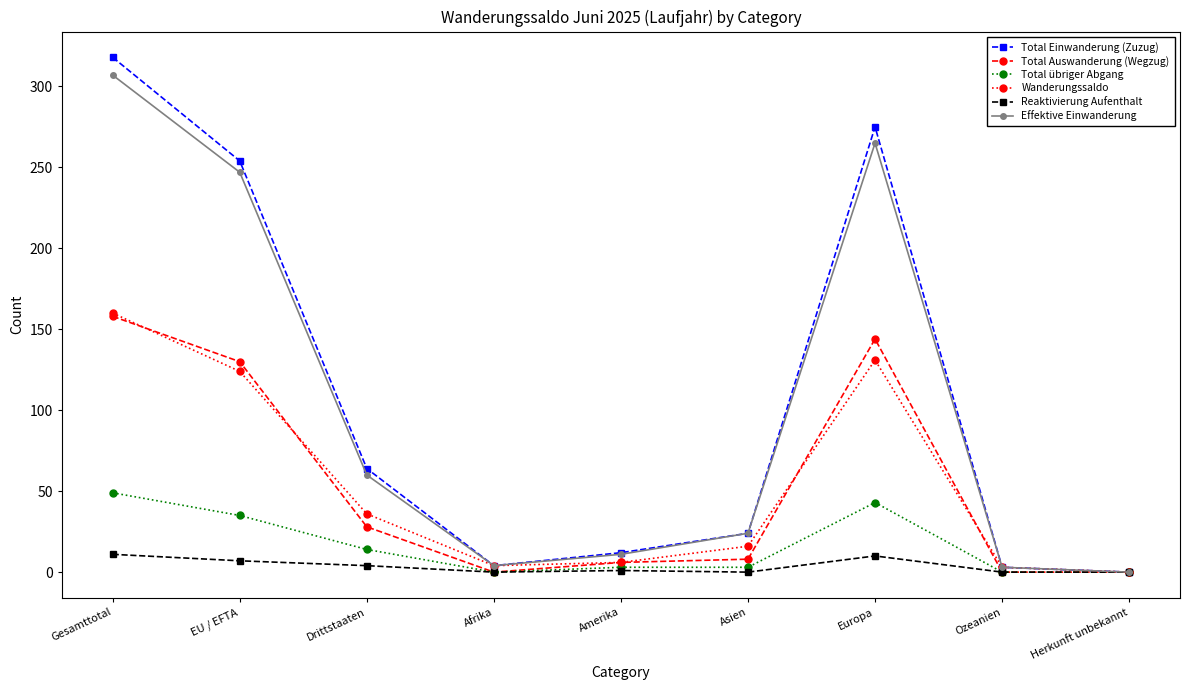

At Europa, list the series in order from largest to smallest.

Total Einwanderung (Zuzug), Effektive Einwanderung, Total Auswanderung (Wegzug), Wanderungssaldo, Total übriger Abgang, Reaktivierung Aufenthalt